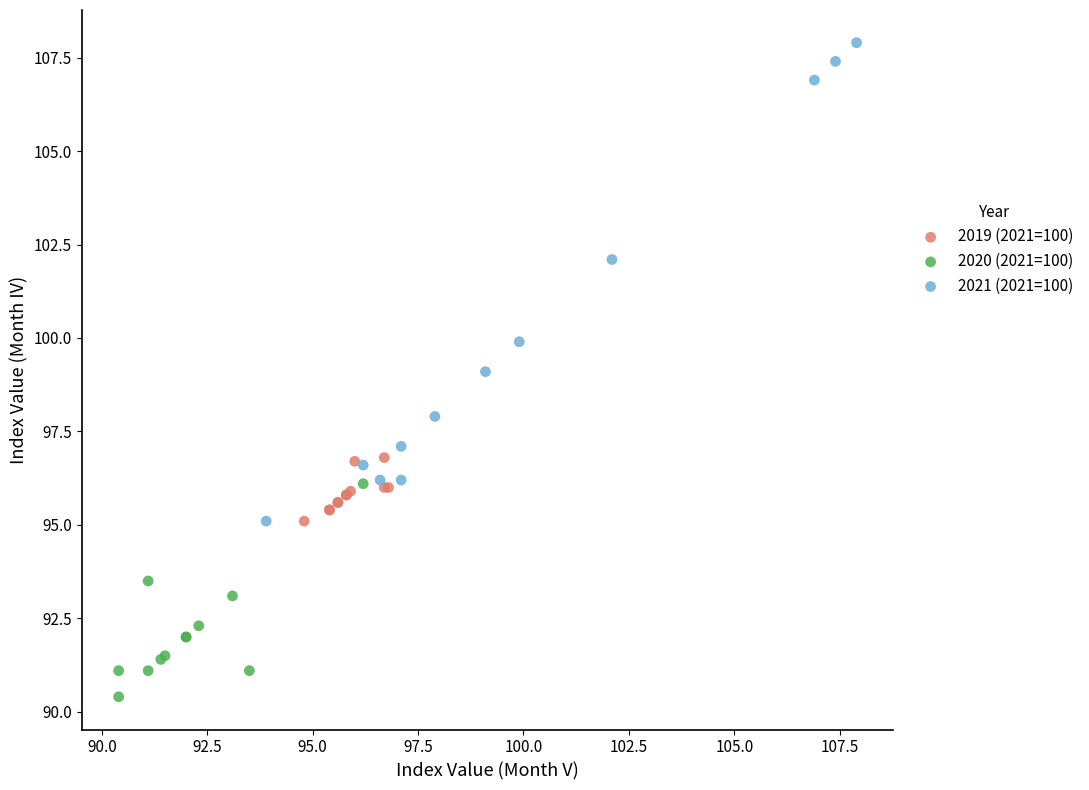

Which series reaches the minimum Y coordinate?

2020 (2021=100)